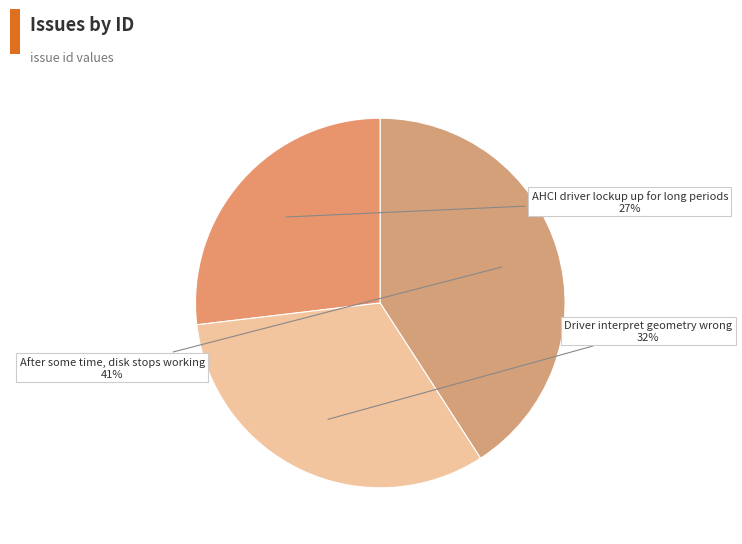

Does any single category account for the majority?

No